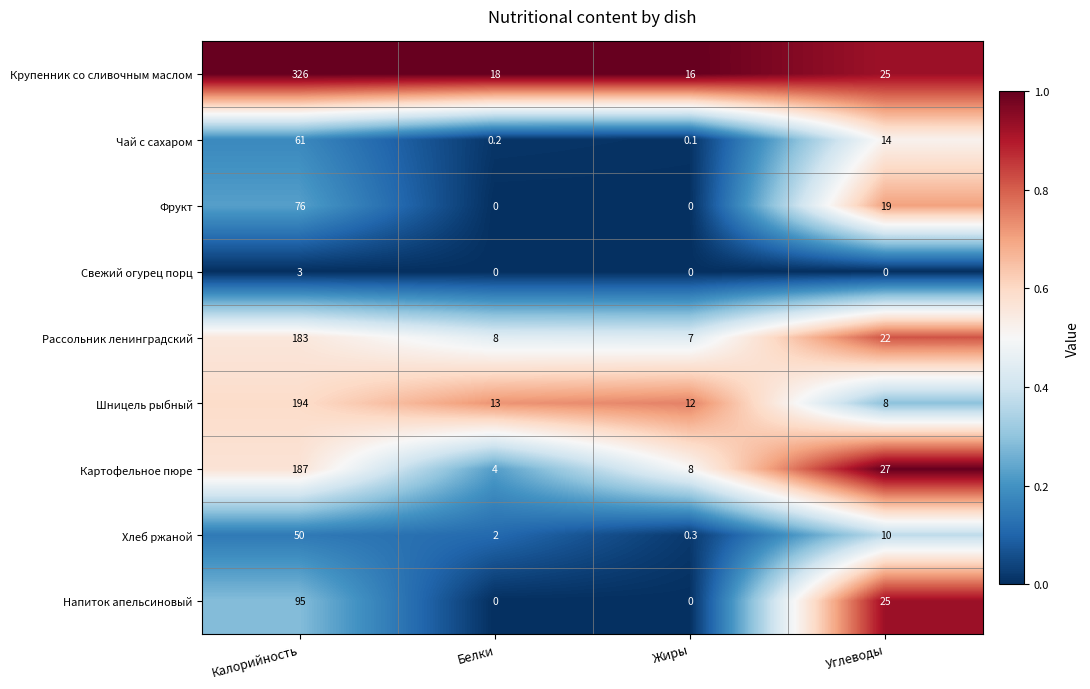

Count the number of categories in the chart.

4